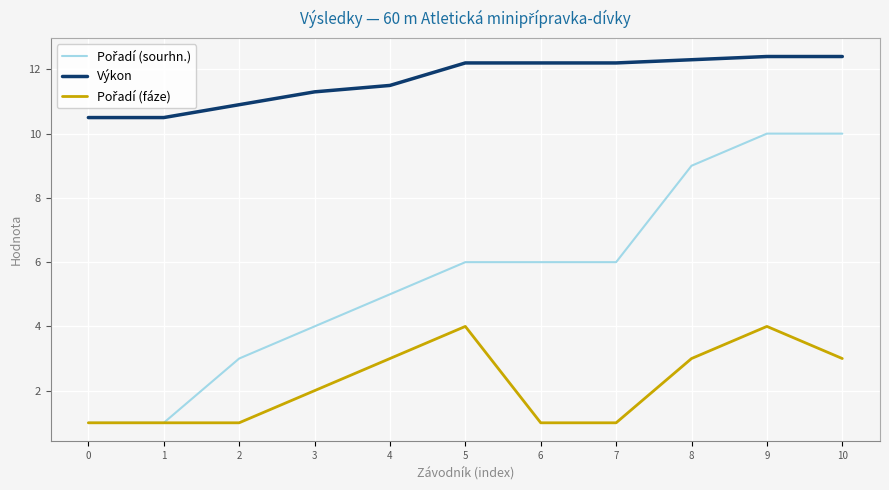

What is the greatest value displayed?

12.4